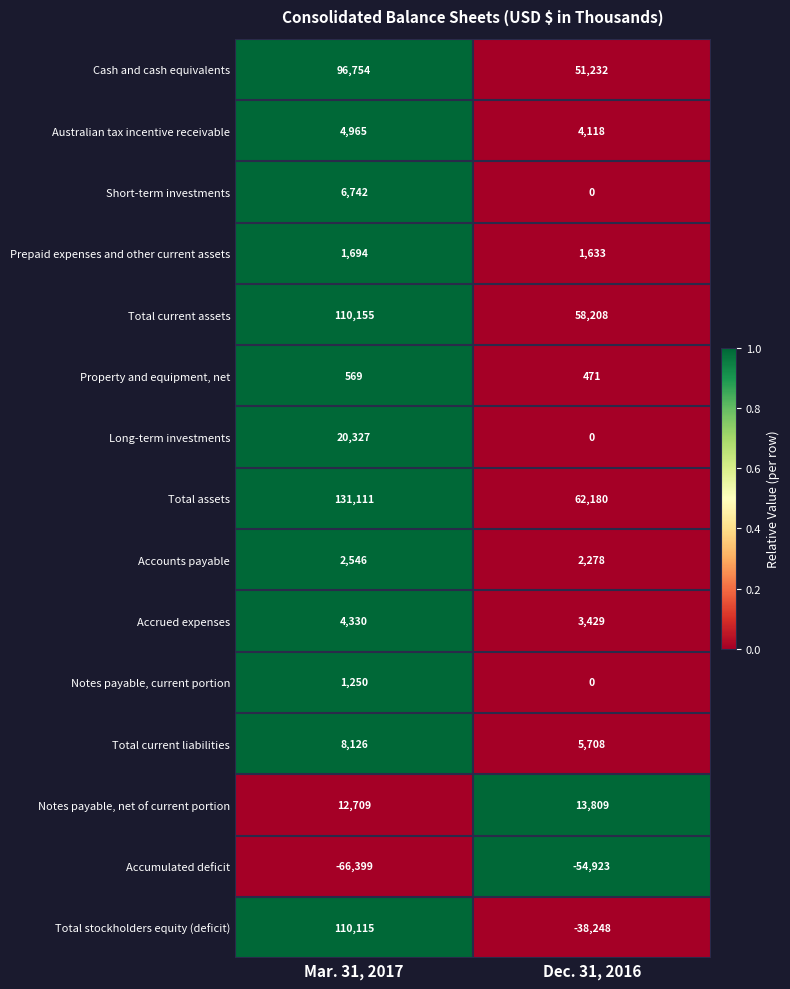

How many values in the Accounts payable series are below 2546?

1